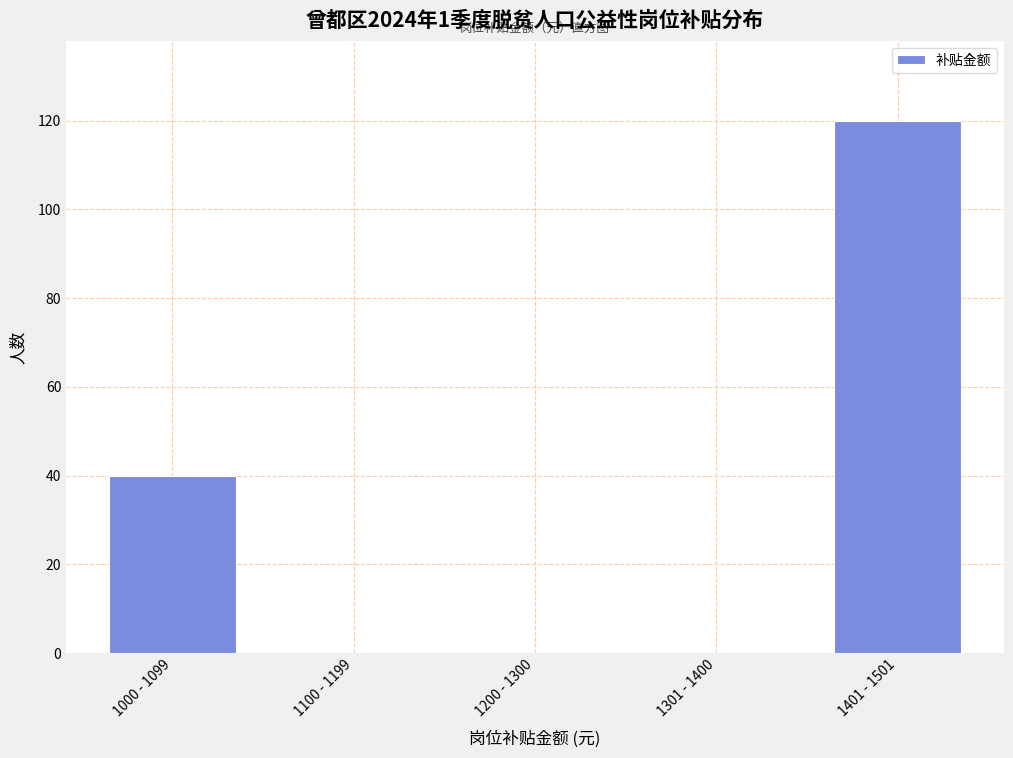

Reading left to right, extract all data points from this chart.

1000 - 1099=40	1100 - 1199=0	1200 - 1300=0	1301 - 1400=0	1401 - 1501=120